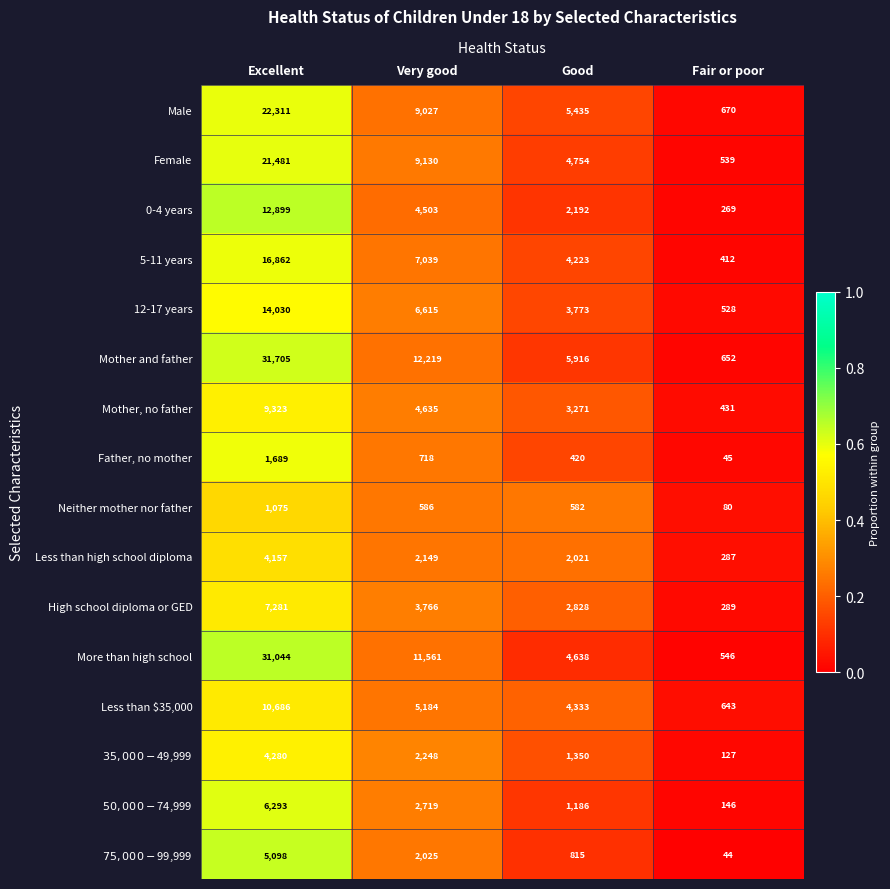

What is the average value of the High school diploma or GED series?

3541